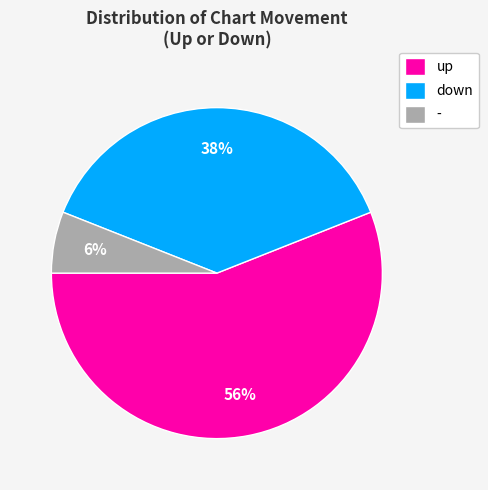

Combined, do down and up account for over 50%?

Yes